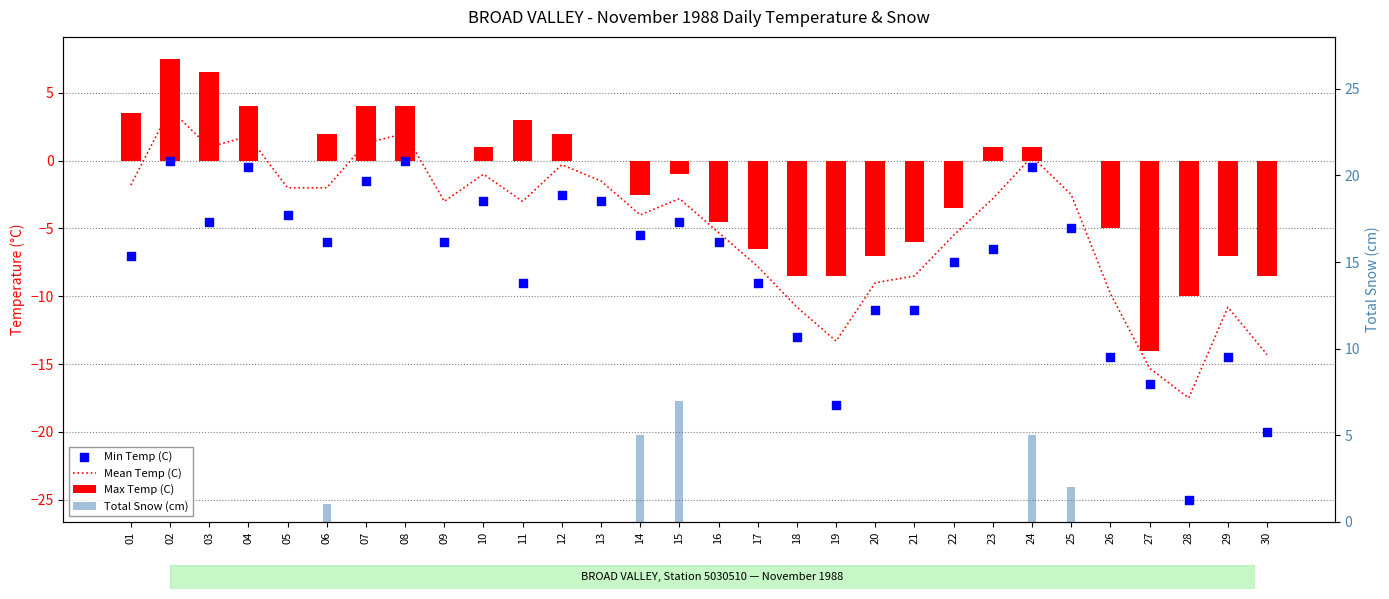

Is the value of Mean Temp (C) at 14 greater than the value of Min Temp (C) at 29?

Yes